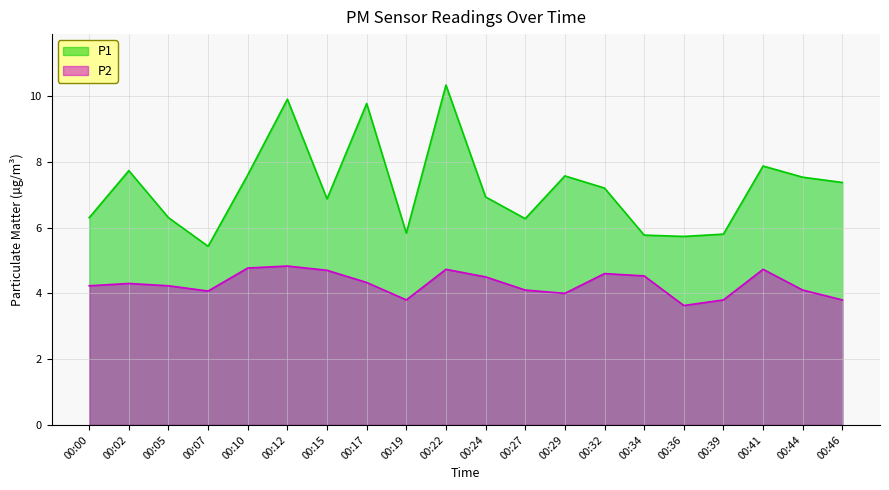

Reading left to right, extract all data points from this chart.

P1: 00:00=6.3	00:02=7.7	00:05=6.3	00:07=5.4	00:10=7.6	00:12=9.9	00:15=6.9	00:17=9.8	00:19=5.8	00:22=10.3	00:24=6.9	00:27=6.3	00:29=7.6	00:32=7.2	00:34=5.8	00:36=5.7	00:39=5.8	00:41=7.9	00:44=7.5	00:46=7.4
P2: 00:00=4.2	00:02=4.3	00:05=4.2	00:07=4.1	00:10=4.8	00:12=4.8	00:15=4.7	00:17=4.3	00:19=3.8	00:22=4.7	00:24=4.5	00:27=4.1	00:29=4.0	00:32=4.6	00:34=4.5	00:36=3.6	00:39=3.8	00:41=4.7	00:44=4.1	00:46=3.8